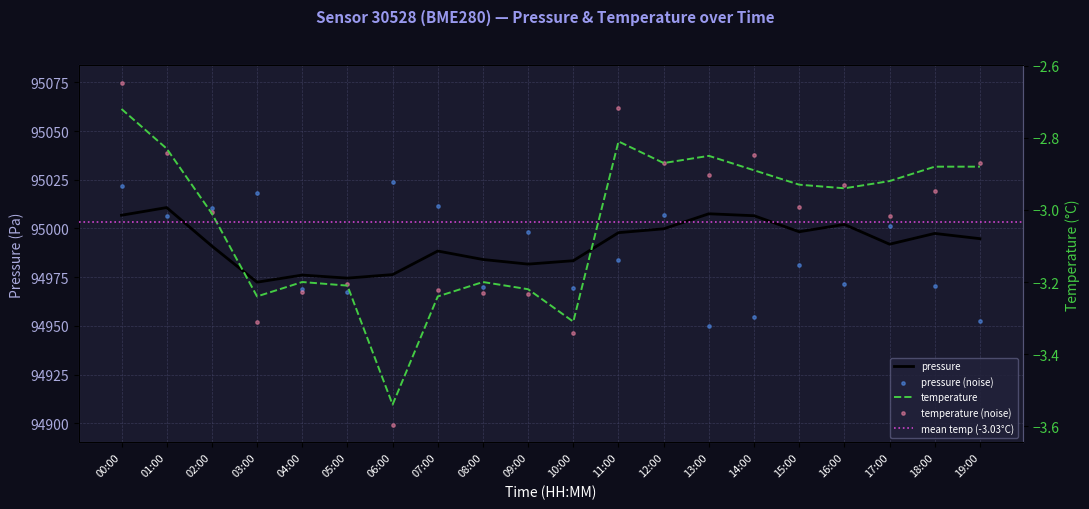

Which series has the widest spread of Y values?

pressure